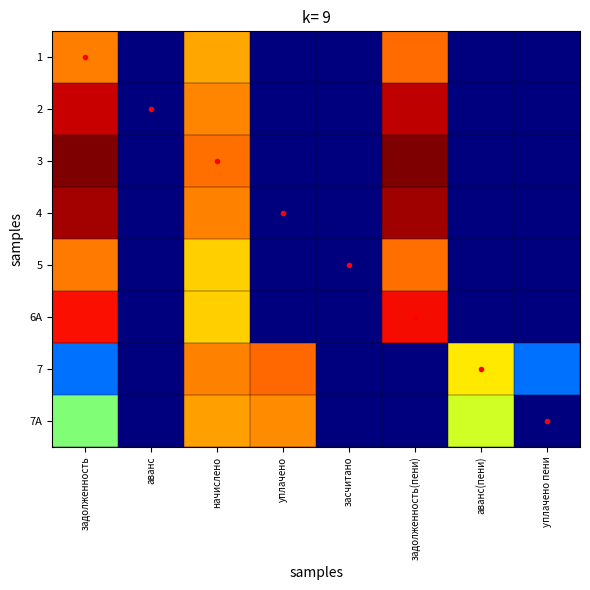

Which category has the lowest value across all series?

аванс